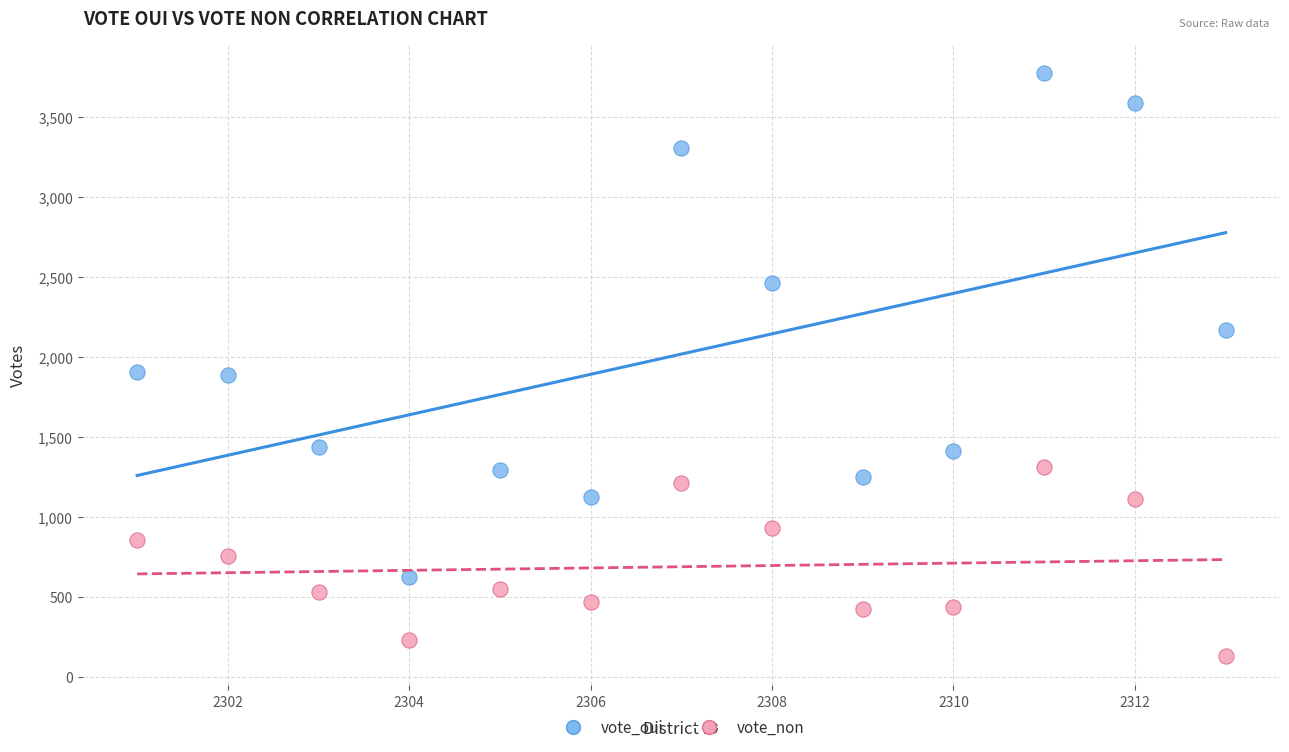

Which series has the widest spread of Y values?

vote_oui